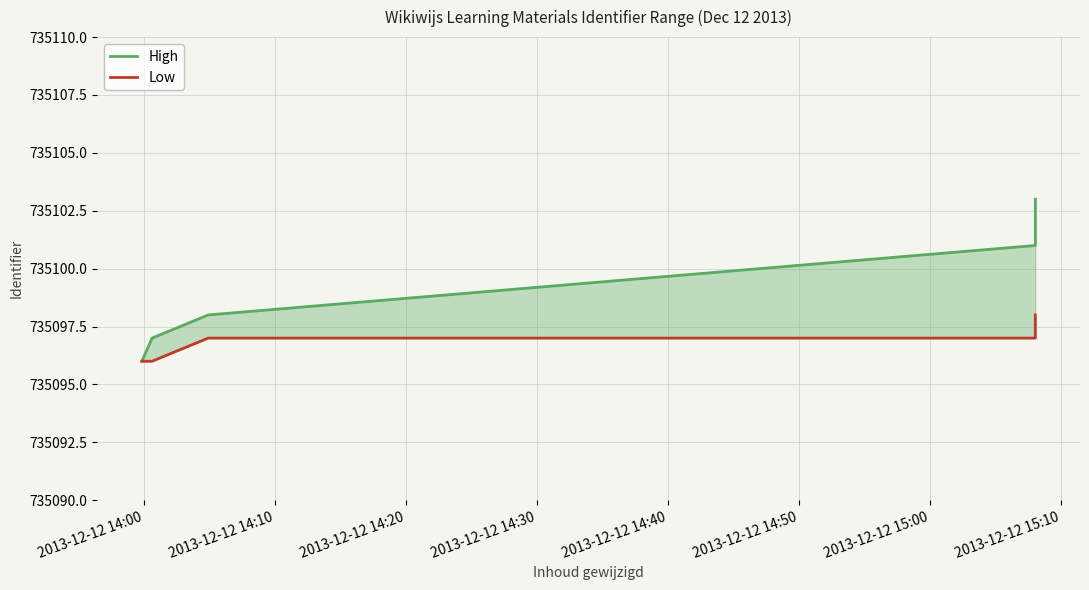

Which has a higher value, 2013-12-12 14:00 or 2013-12-12 14:40?

2013-12-12 14:40